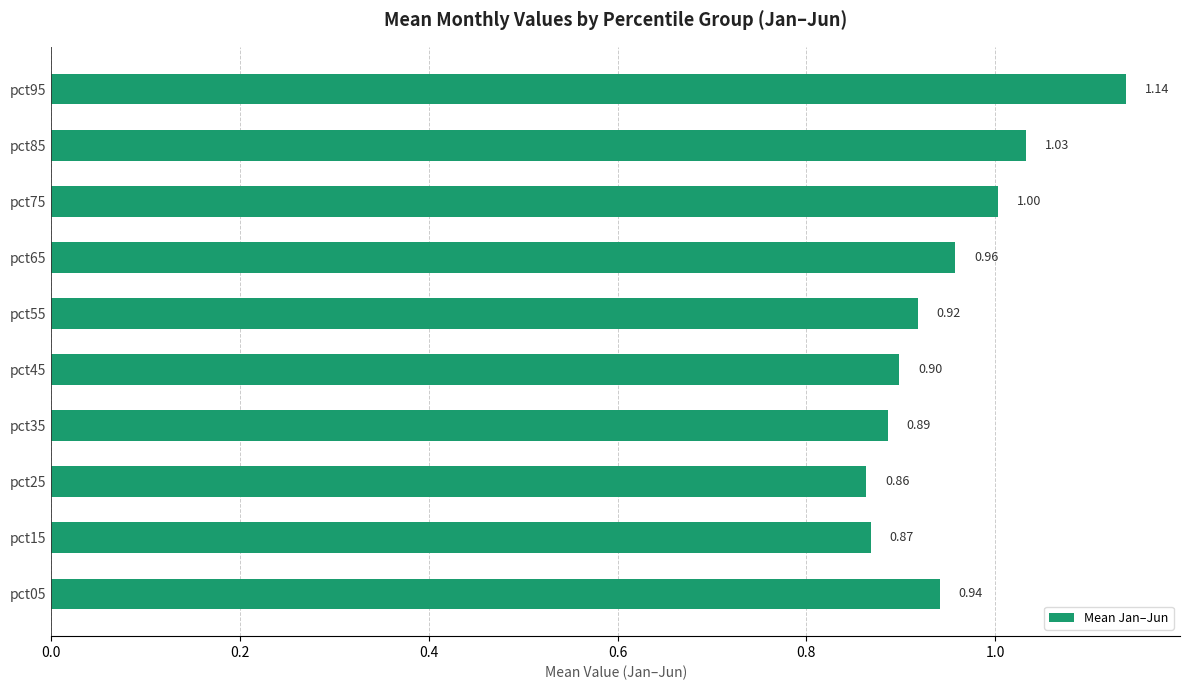

What is the average value?

1.0